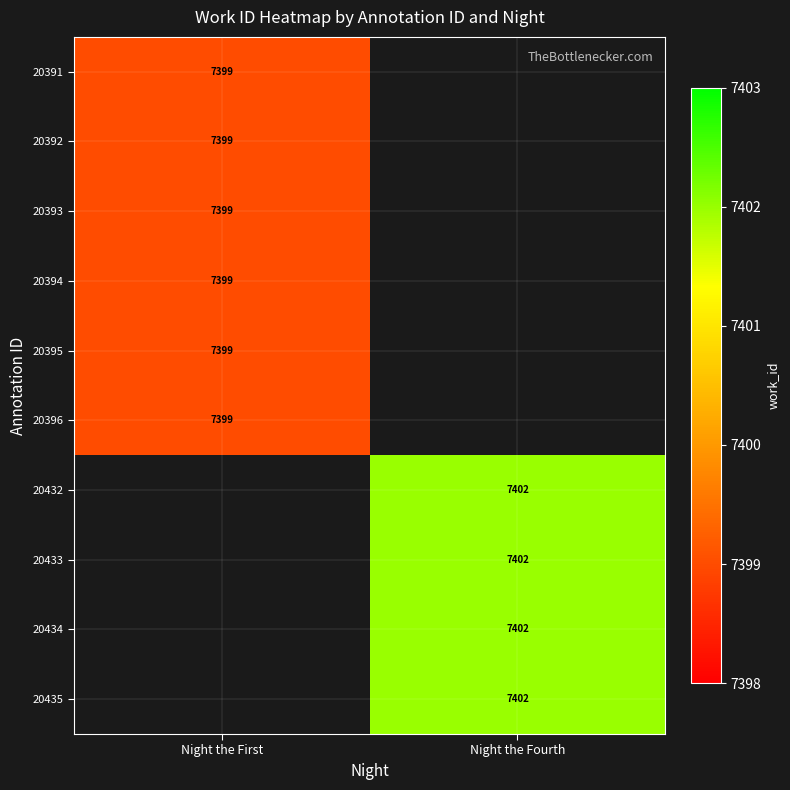

The 20394 series shows 7399 at Night the First. True or false?

True